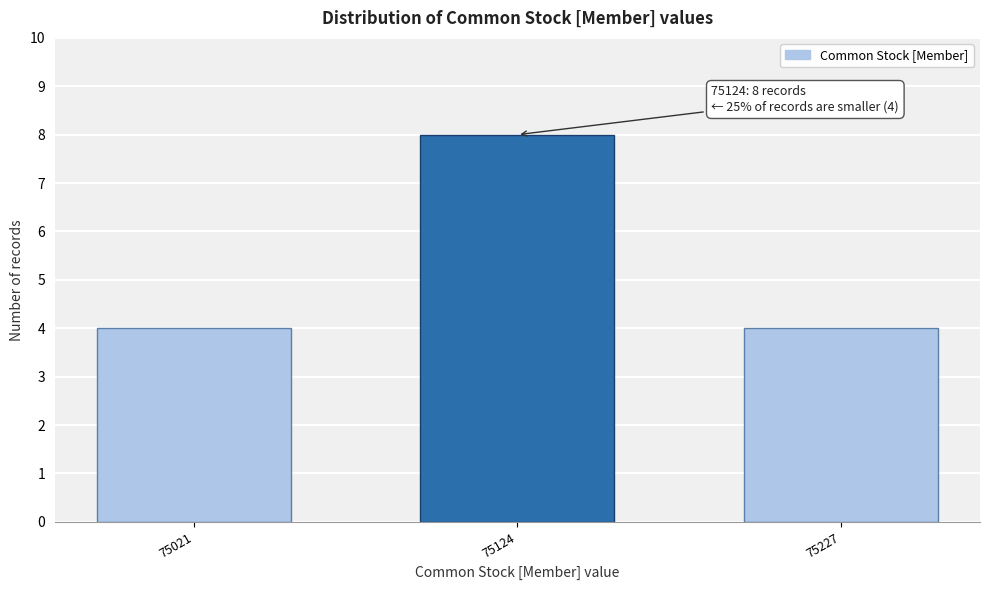

Reading left to right, list all the values displayed in this chart.

75021=4	75124=8	75227=4